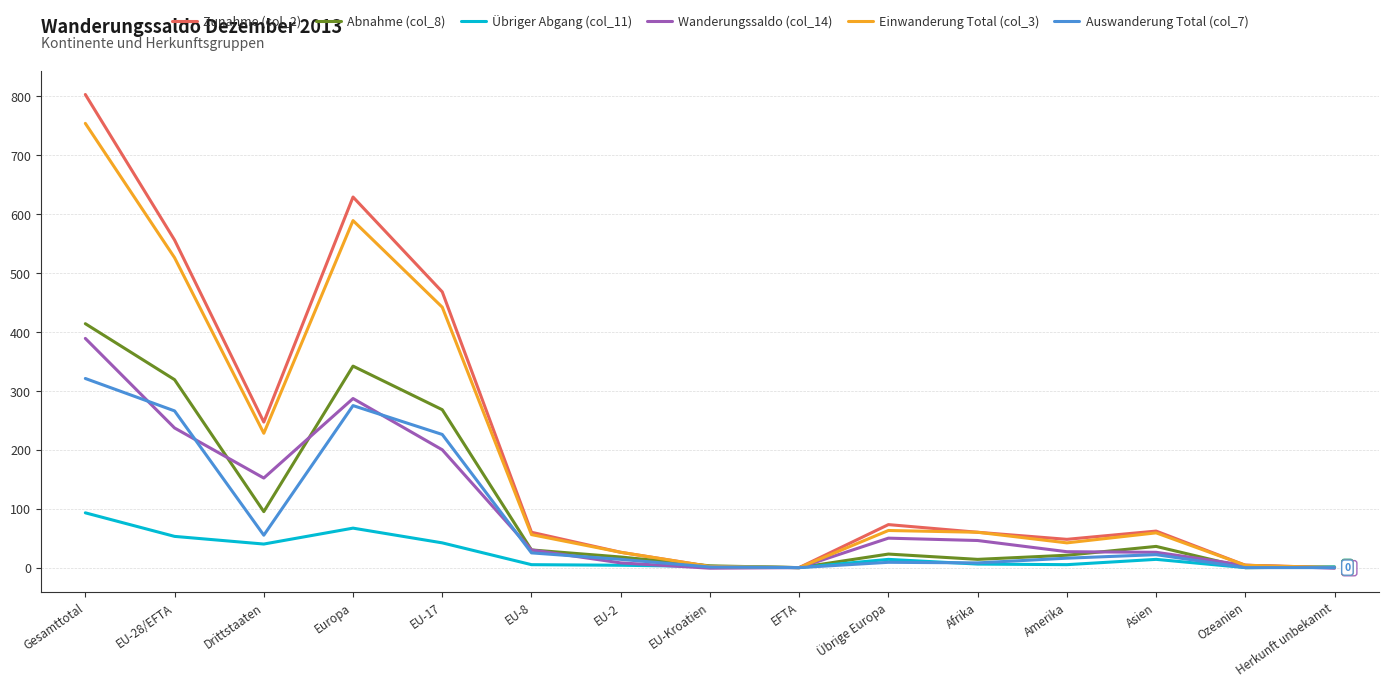

The Übriger Abgang (col_11) series shows 103 at Europa. True or false?

False